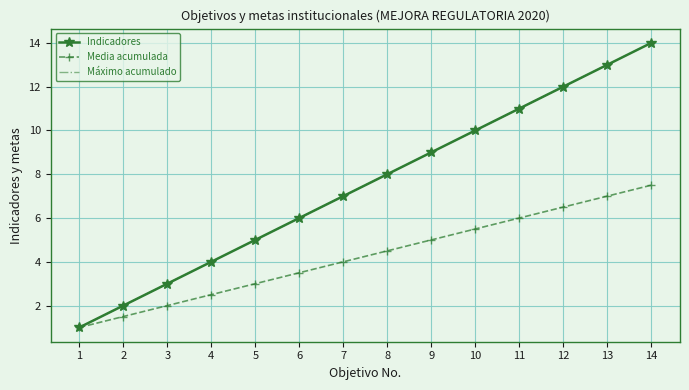

What is the value of the Máximo acumulado point at the 9th from the left?

9.0